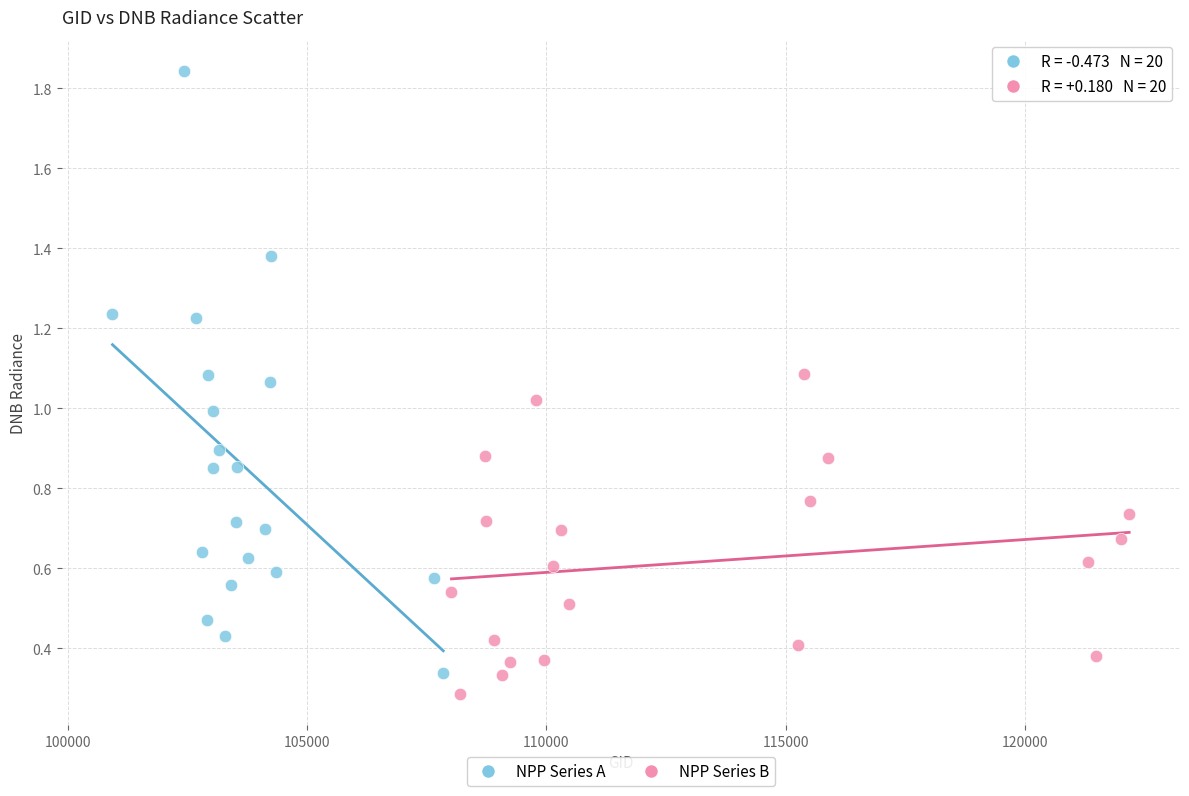

What are all the series names shown in the legend?

NPP Series A, NPP Series B